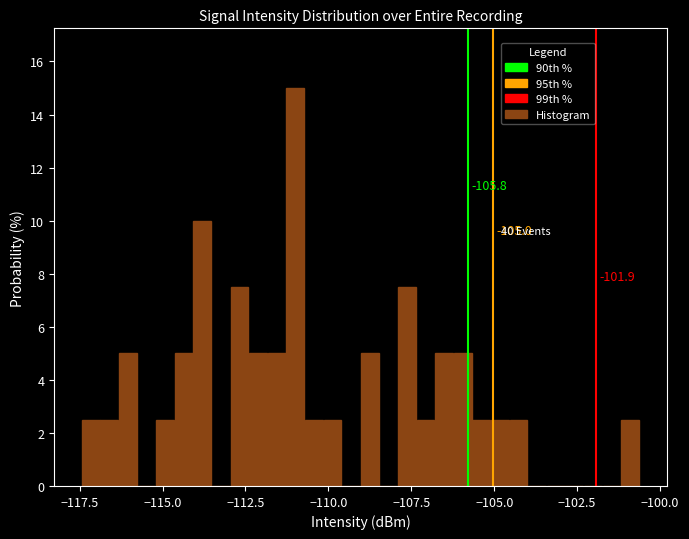

Around what value on the x-axis is the tallest bar? Give the approximate position of its centre, as read against the axis.

-111.0